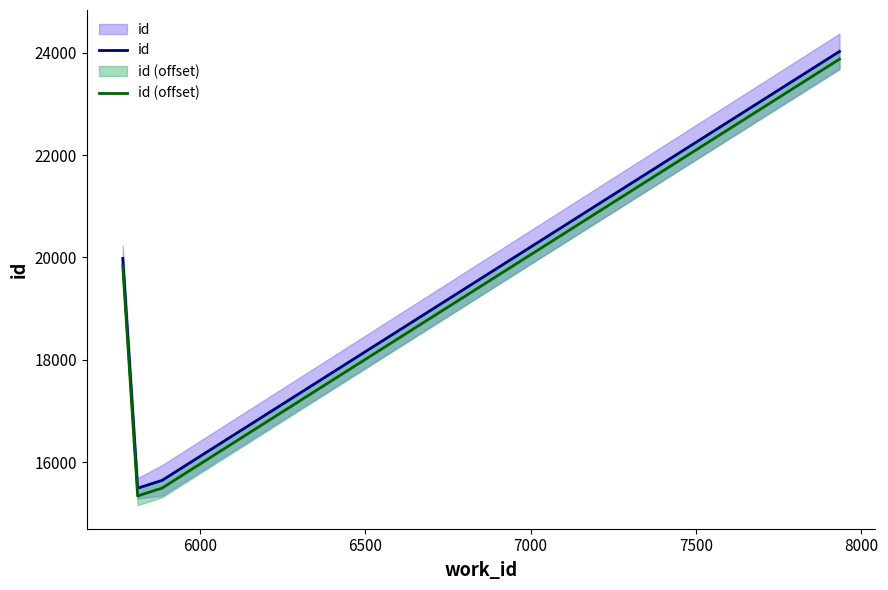

What are all the series names shown in the legend?

id, id (offset)